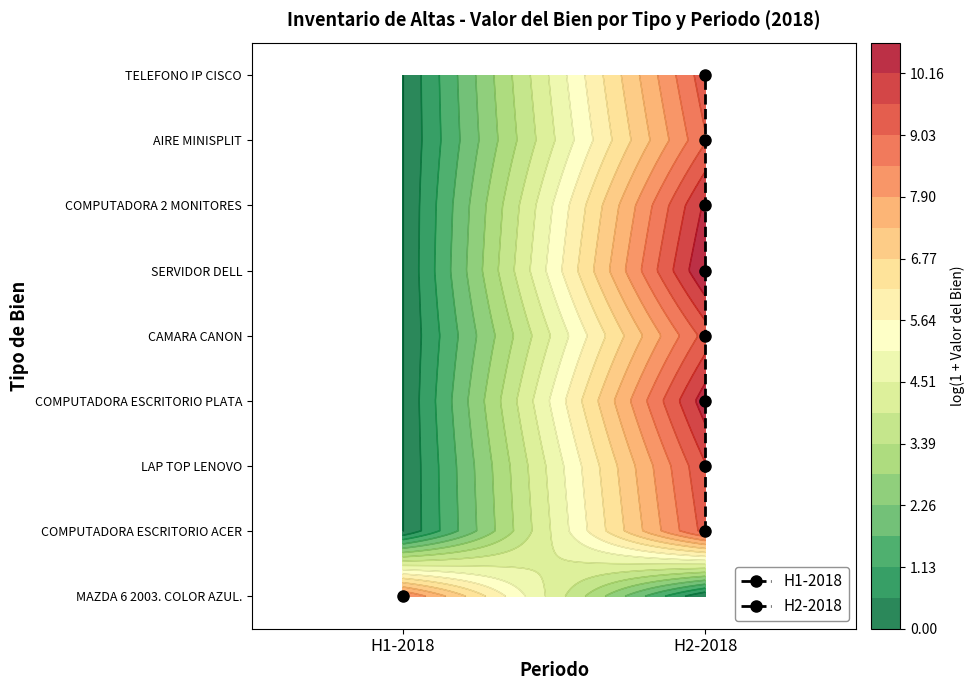

The value at H2-2018 is 2. True or false?

False